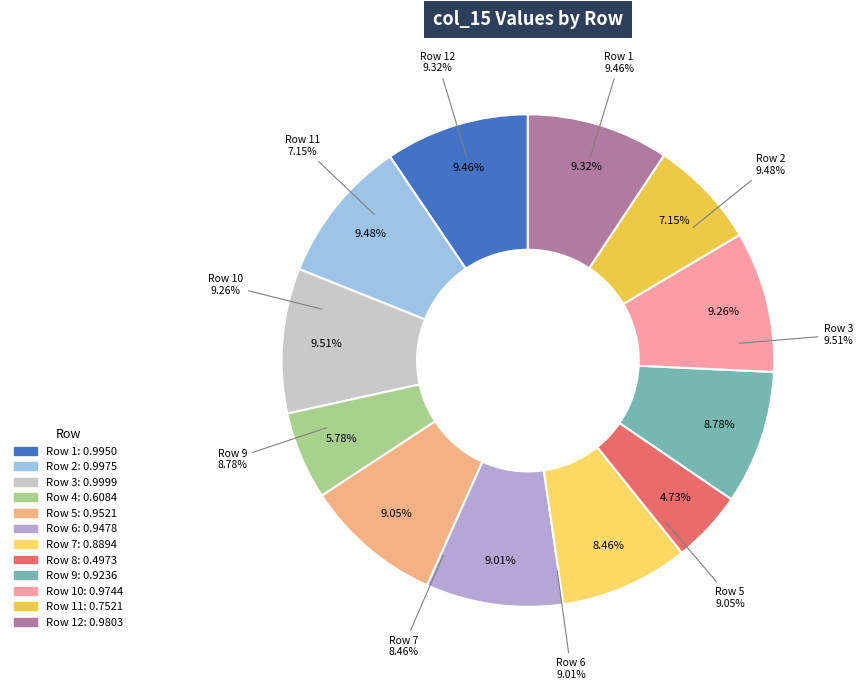

How many slices are in this pie chart?

12